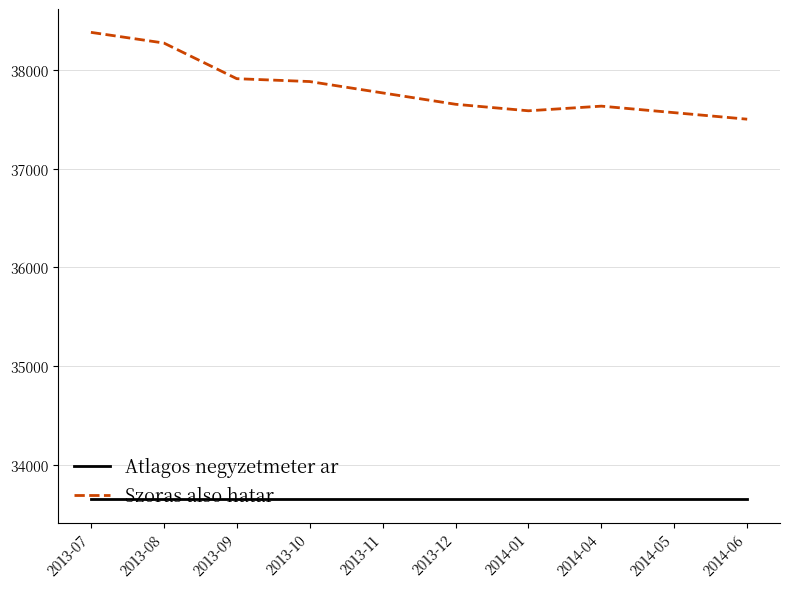

The value of Atlagos negyzetmeter ar at 2013-10 is 33653. True or false?

True